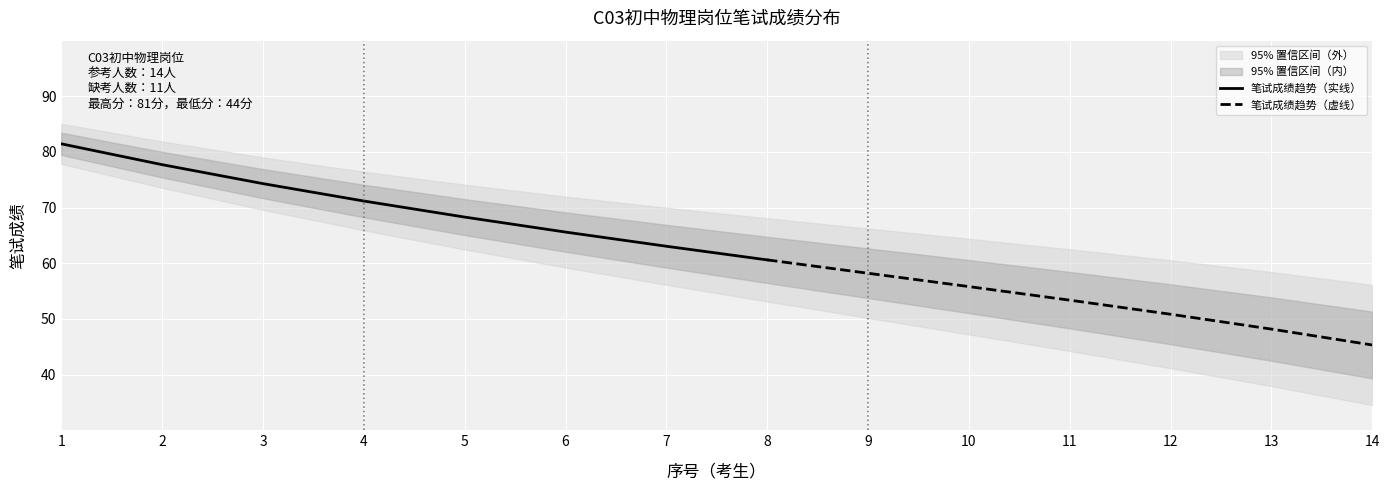

At which label does 笔试成绩 reach its minimum?

14